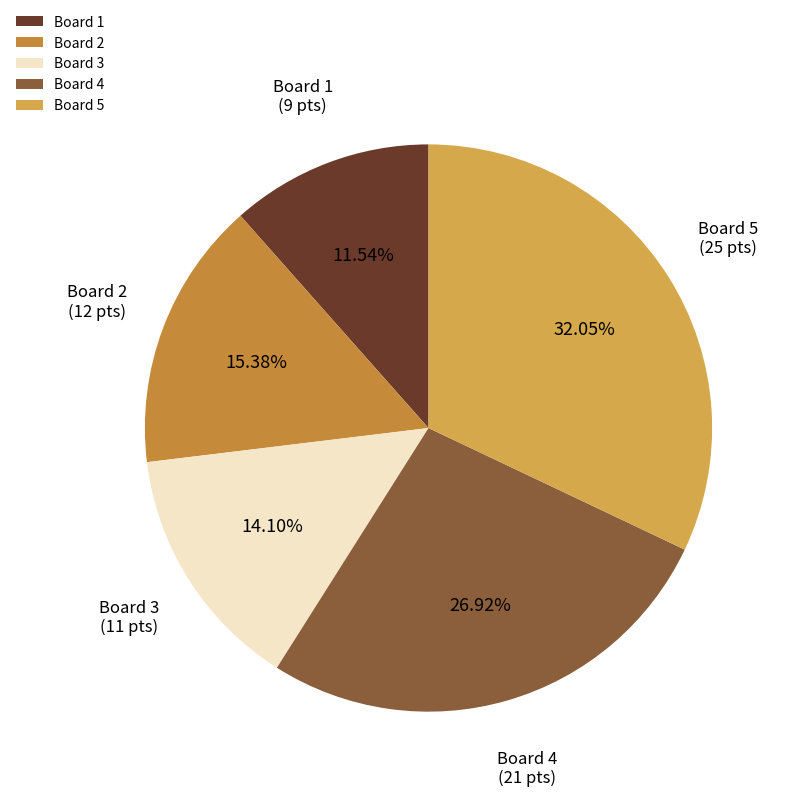

What is the largest slice in the pie chart?

Board 5